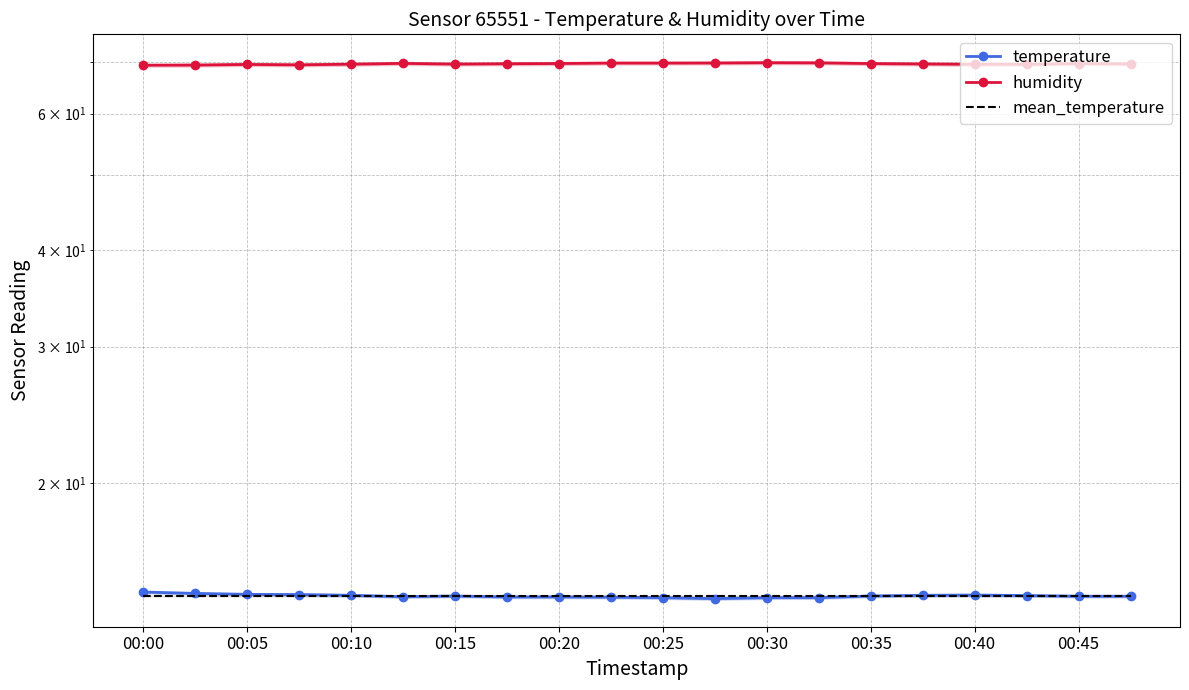

In humidity, how many points are higher than both neighbors (excluding endpoints)?

4